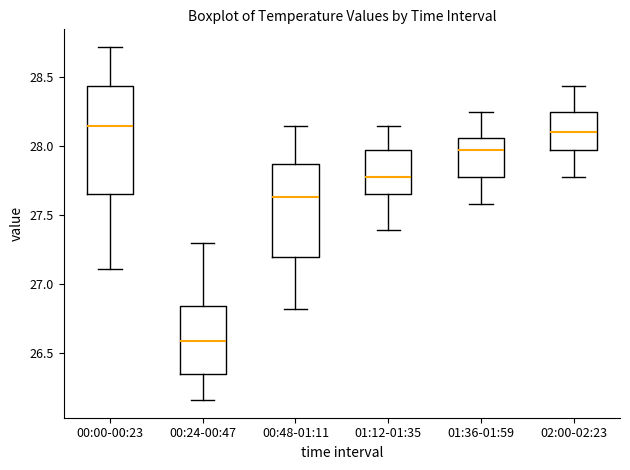

Where is the upper edge of the box for 02:00-02:23 on the y-axis? The values are not printed on the chart, so give them approximately, as read against the axis.

28.25